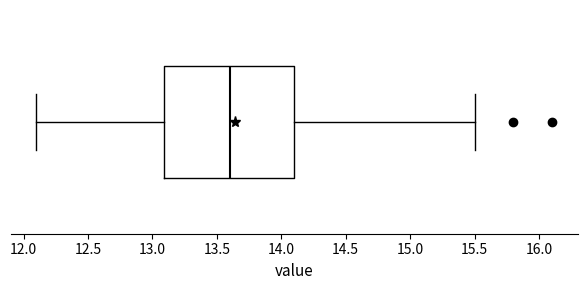

Where is the right edge of the box on the x-axis? The values are not printed on the chart, so give them approximately, as read against the axis.

14.1